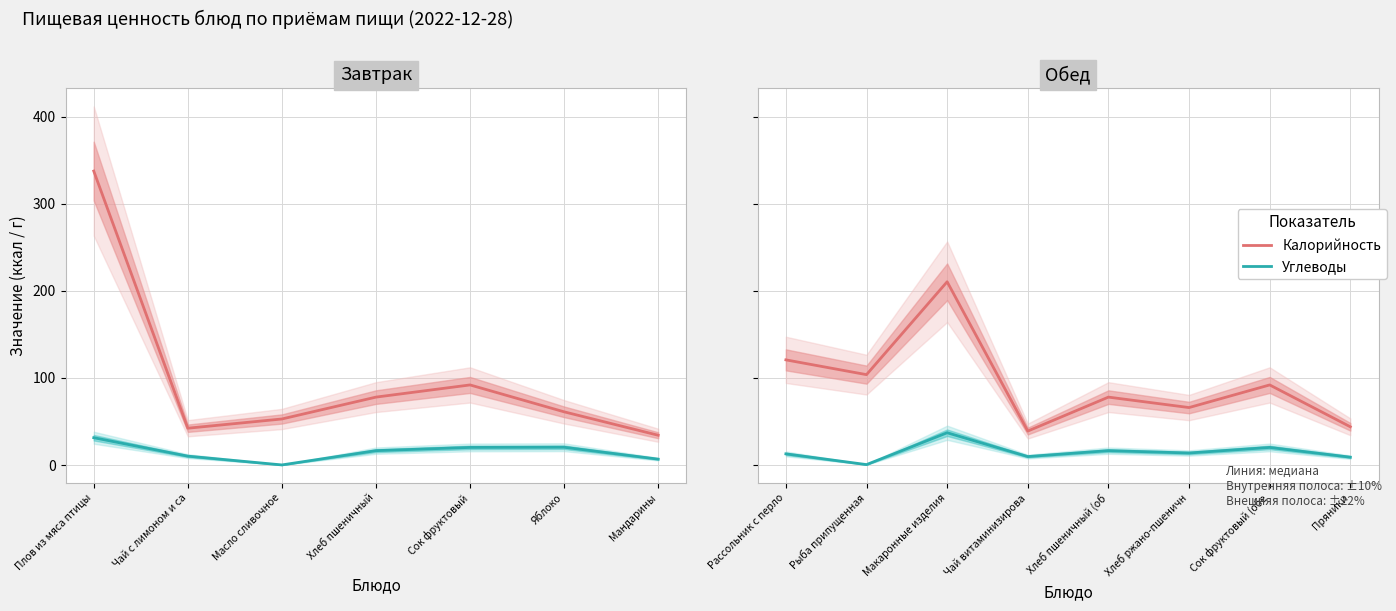

What is the lowest value of the Углеводы series?

0.5